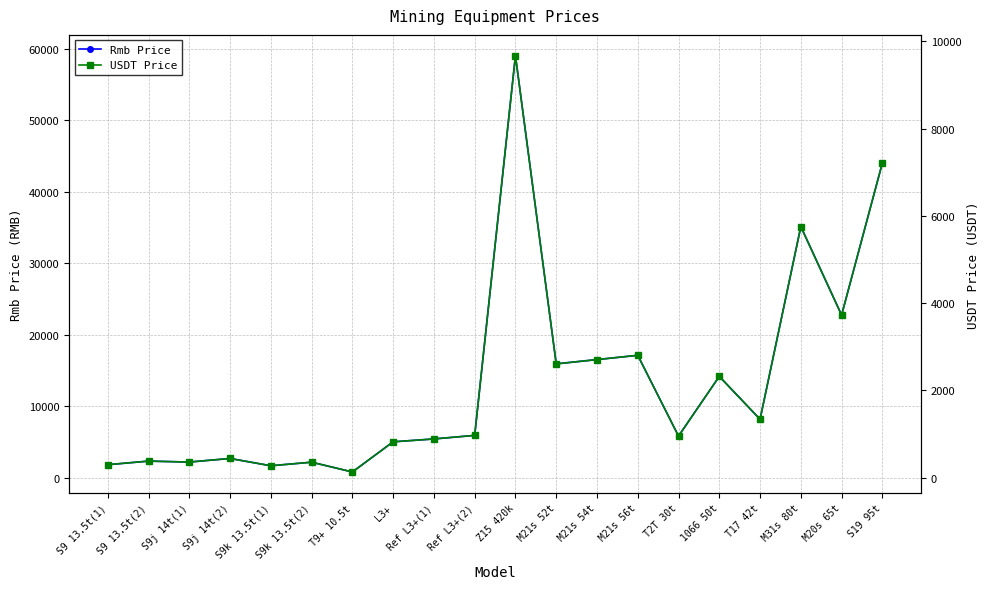

True or false: USDT Price has a value of 94.4 at S9k 13.5t(2).

False